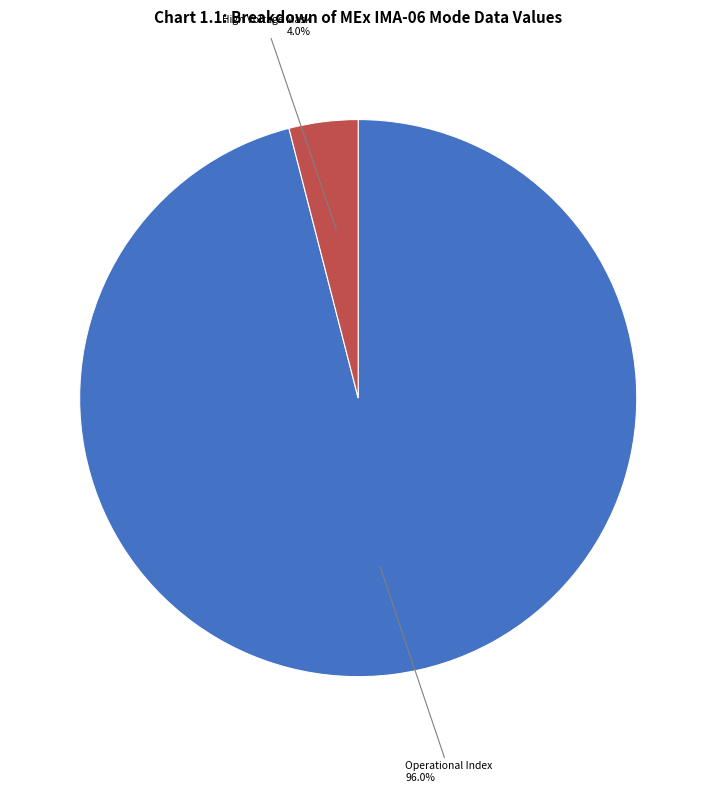

Is there any slice that represents more than half of the pie?

Yes